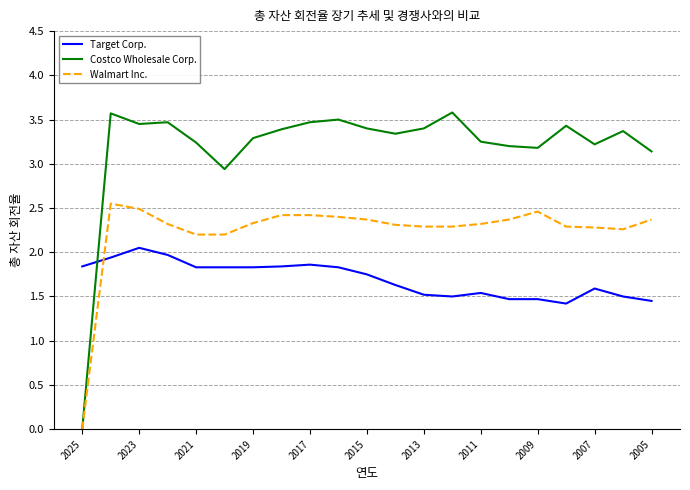

Which series has the largest range (max minus min)?

Costco Wholesale Corp.